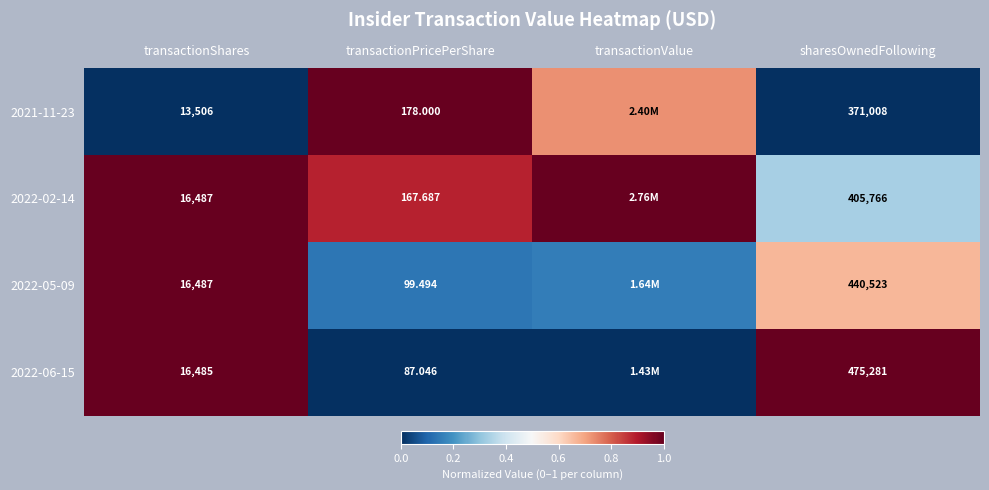

What is the maximum value shown in the chart?

1.0